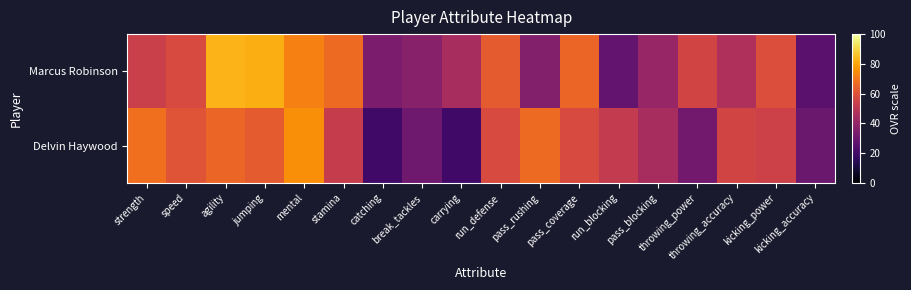

At which category is the sum across all series the highest?

agility